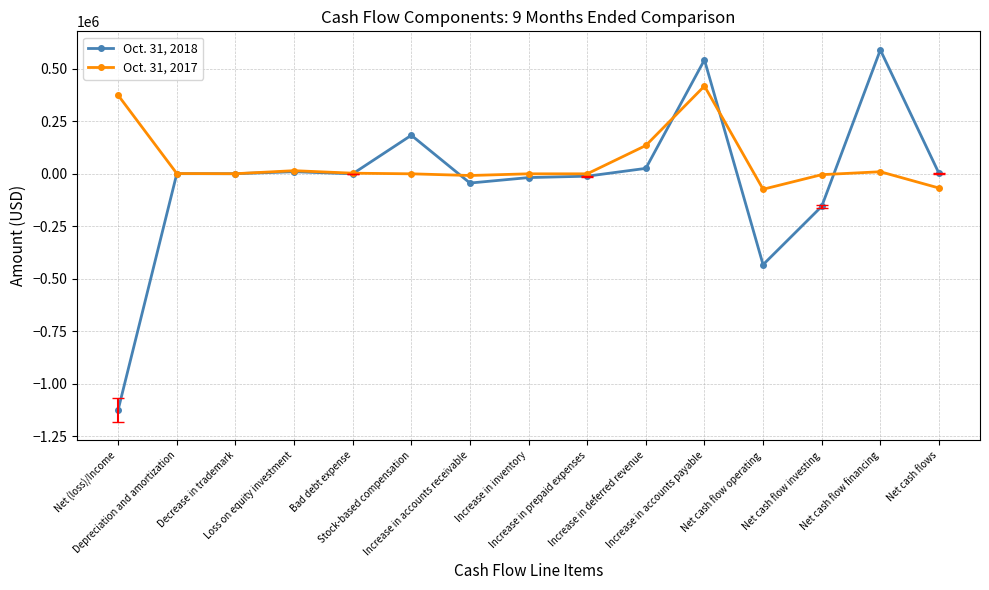

Which series changed the most between Increase in accounts receivable and Net cash flow operating?

Oct. 31, 2018